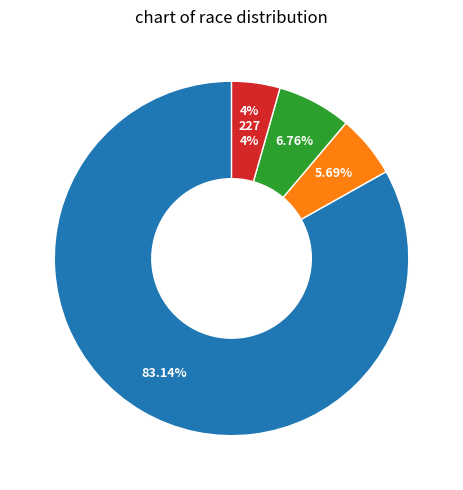

Does any single category account for the majority?

Yes